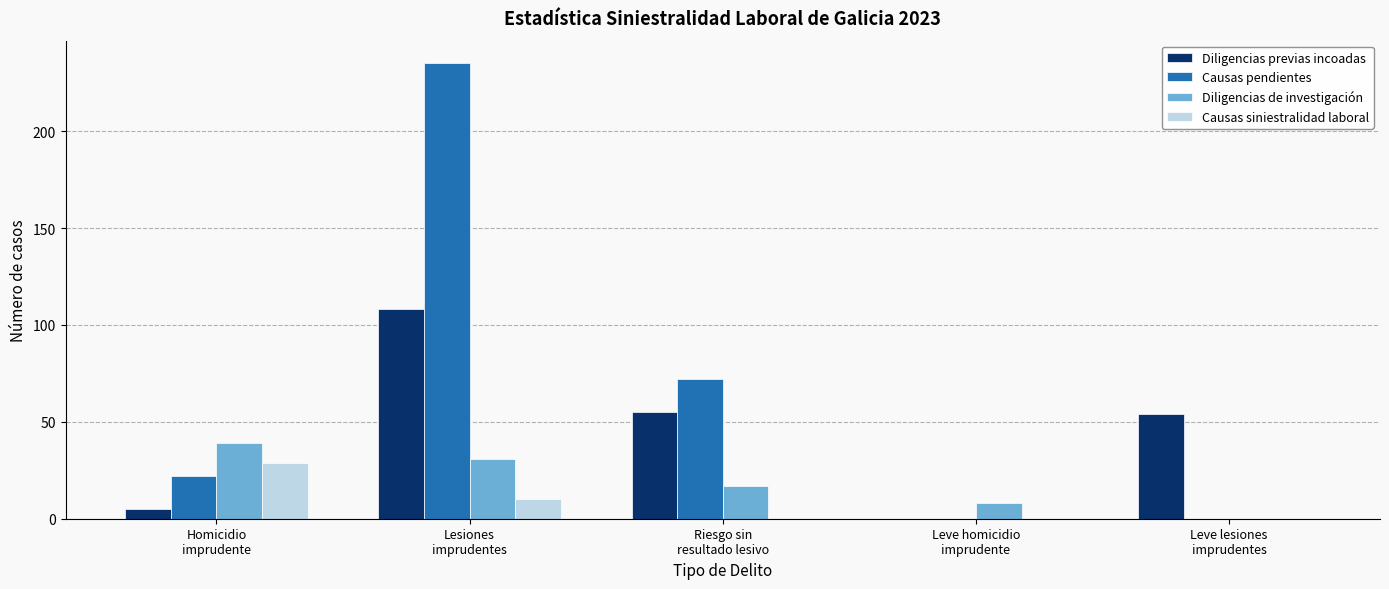

Which series has the largest range (max minus min)?

Causas pendientes